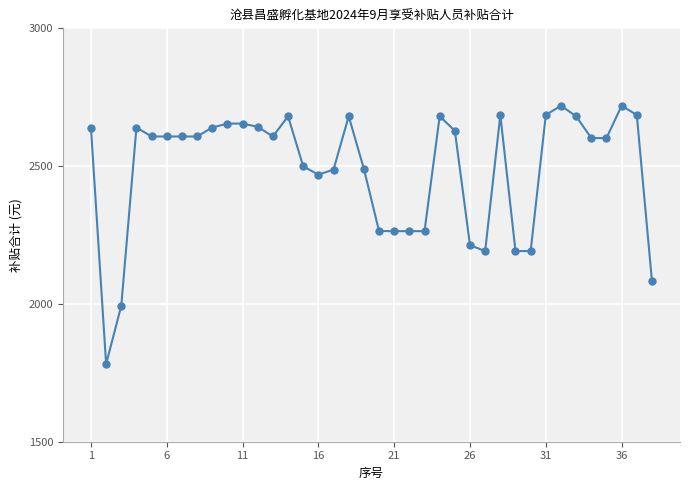

What is the smallest value displayed?

1781.9